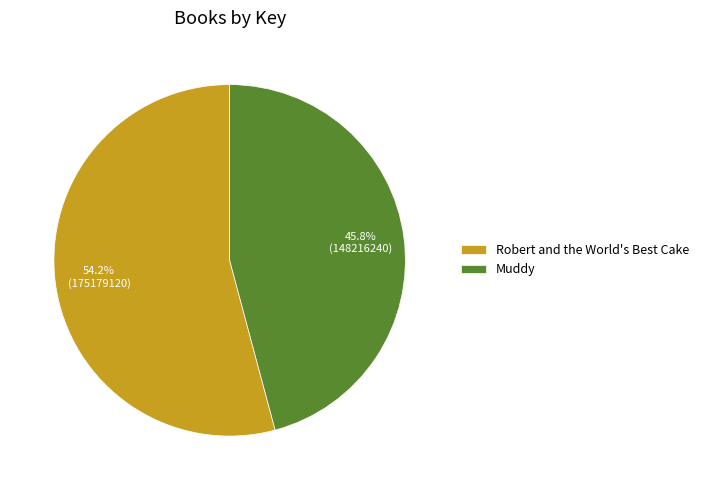

Which slice is the largest?

Robert and the World's Best Cake